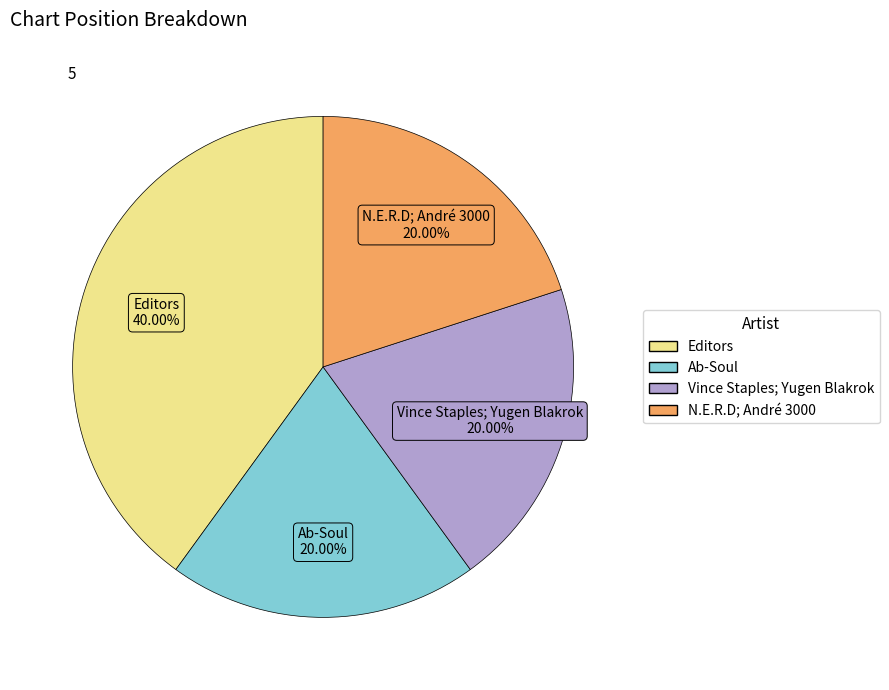

To the nearest percent, what is the difference between the largest and smallest slice percentages?

20%